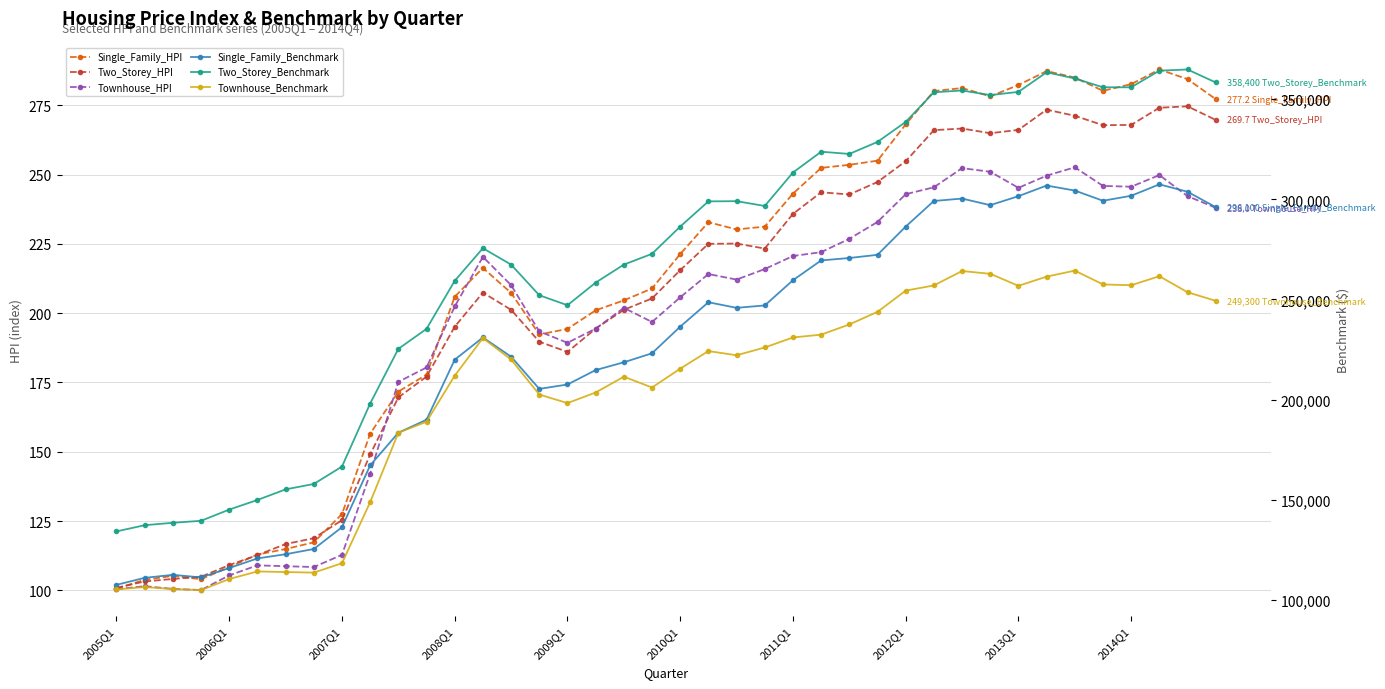

Between 14 and 30, which series saw the biggest shift?

Two_Storey_Benchmark